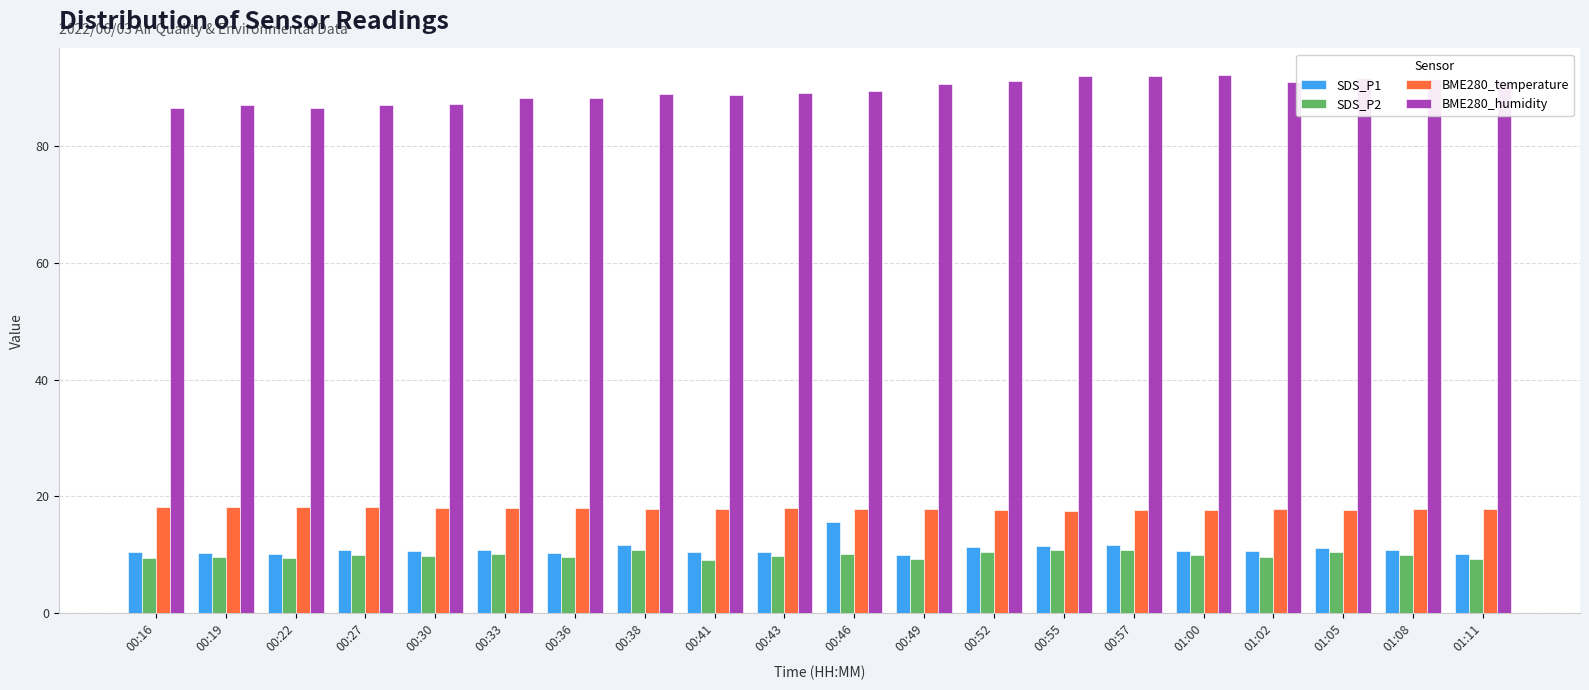

How many groups of bars are there?

20